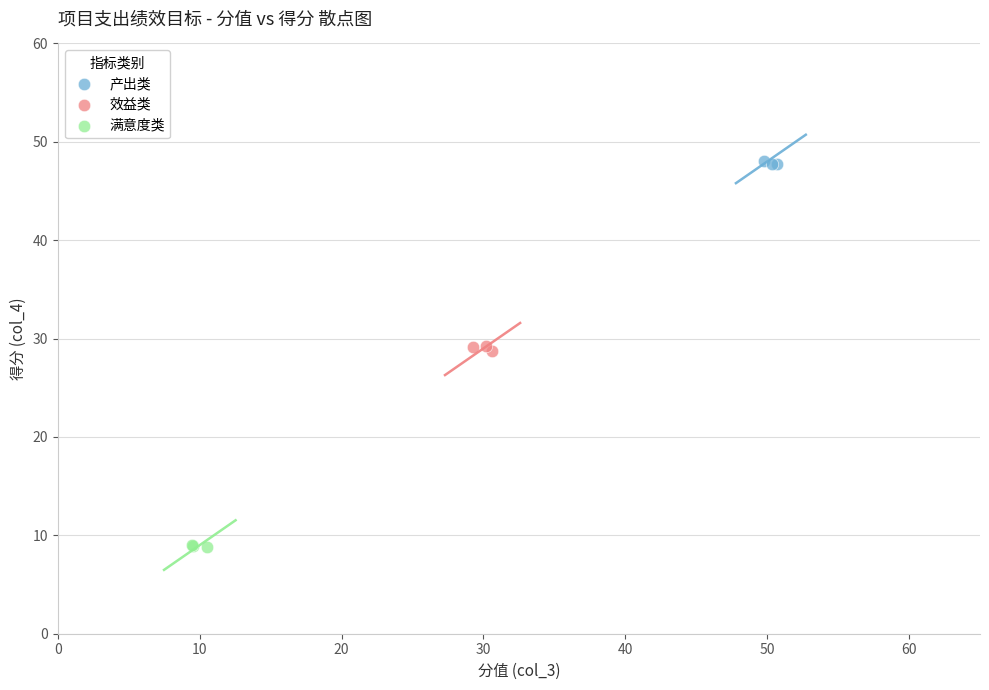

Which series reaches the maximum Y coordinate?

产出类